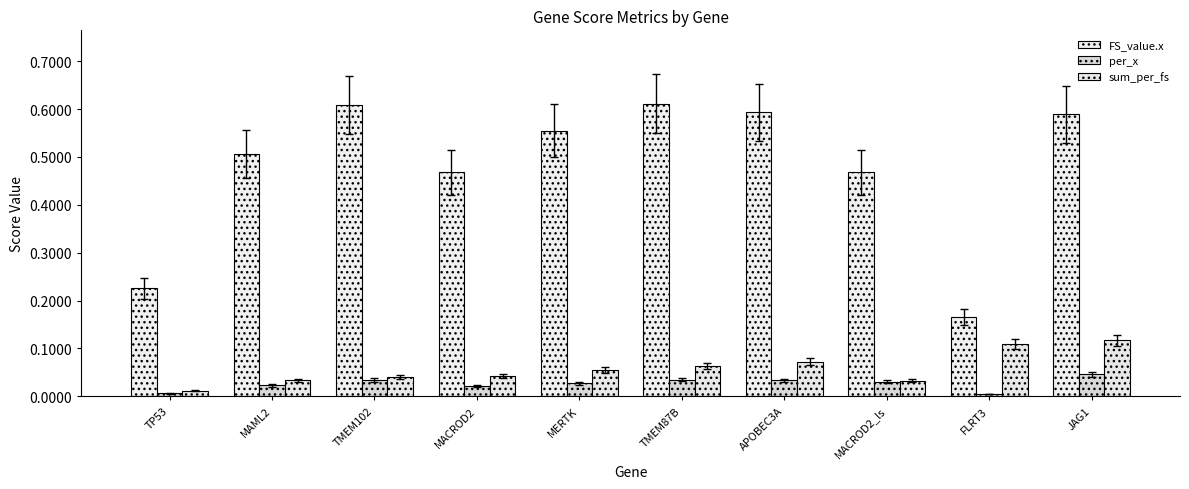

How many bars are there in each group?

3